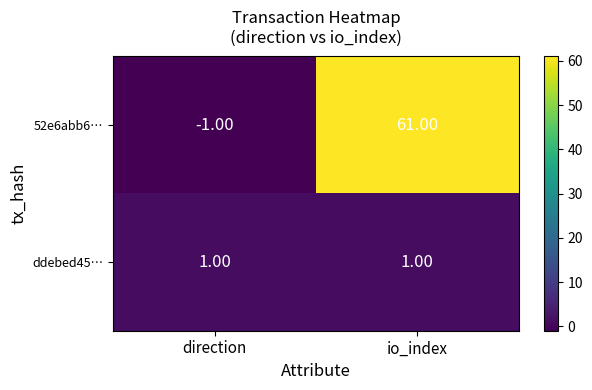

What is the minimum value shown in the chart?

-1